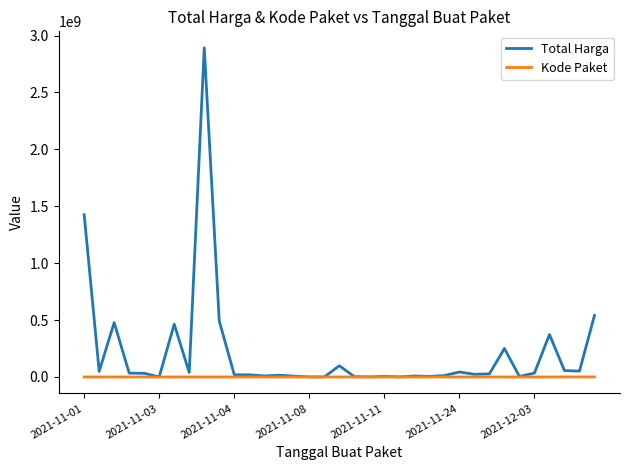

How many lines are shown in the chart?

2